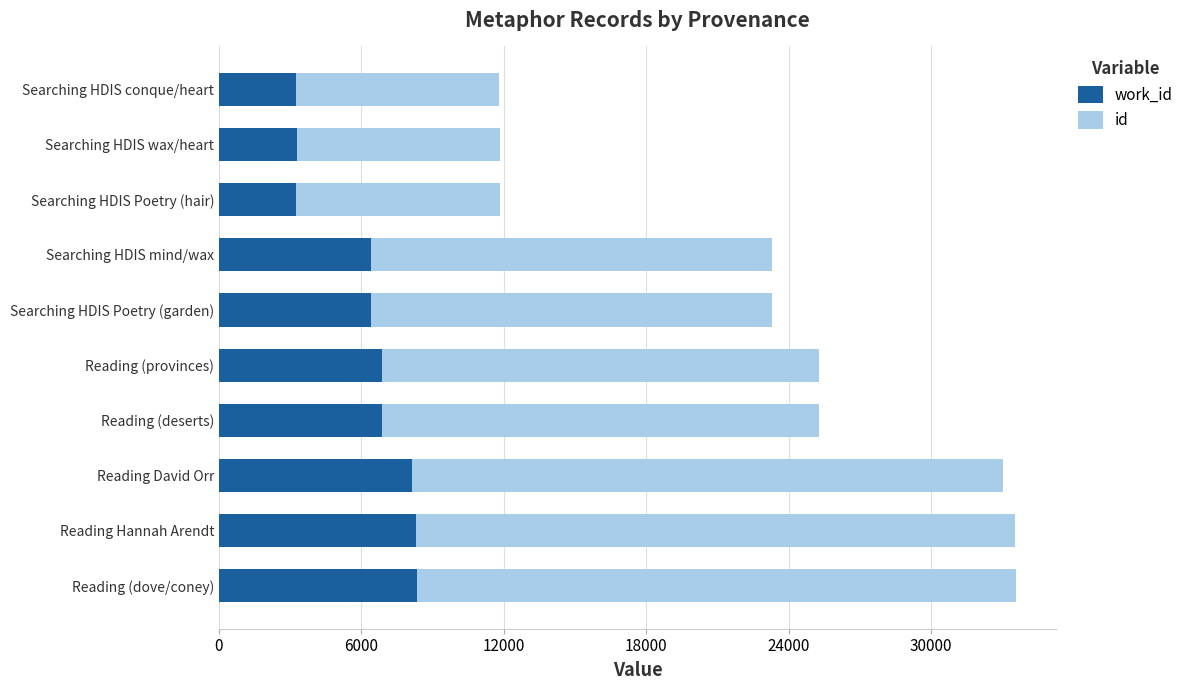

Which series has the largest range (max minus min)?

id